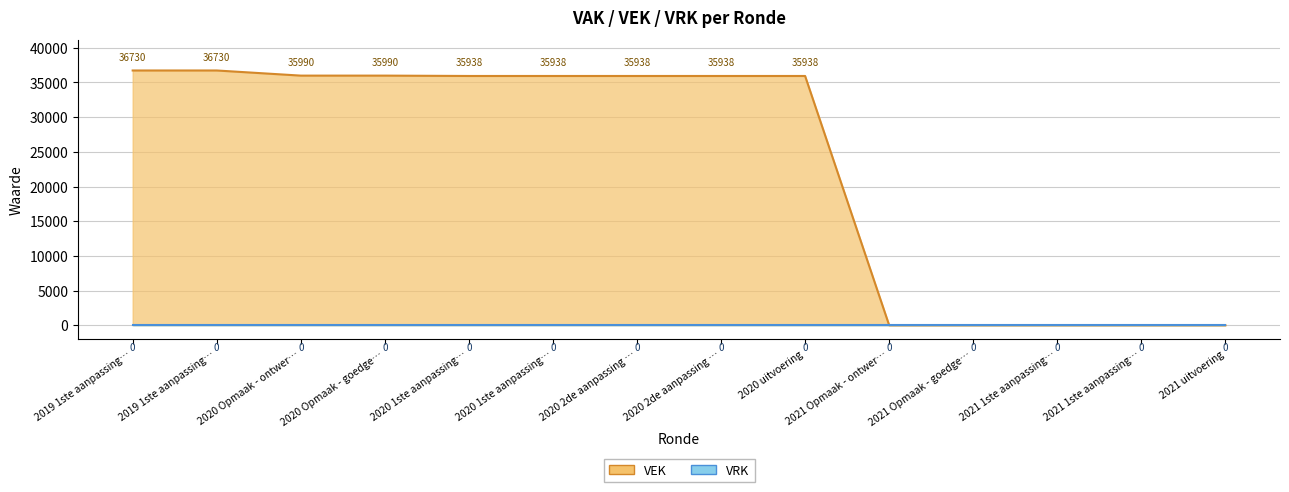

What is the label of the 3rd point from the right?

2021 1ste aanpassing…